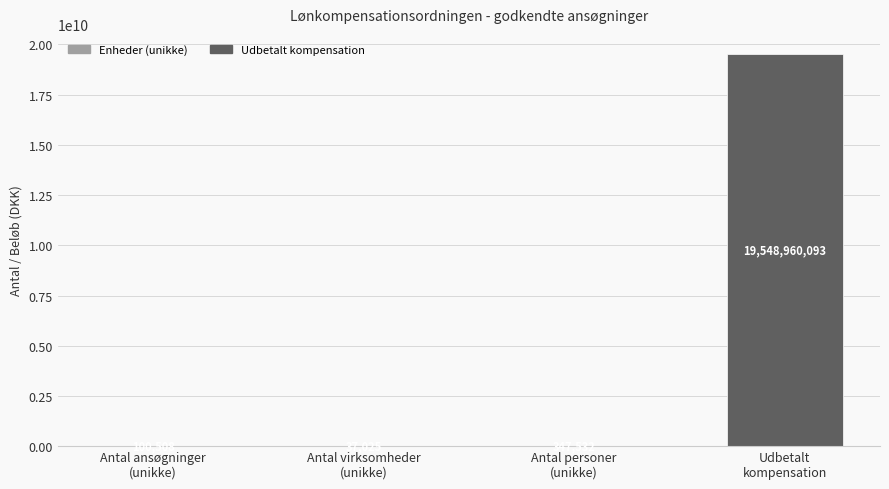

Is it true that the value at Antal ansøgninger
(unikke) is 100508?

True